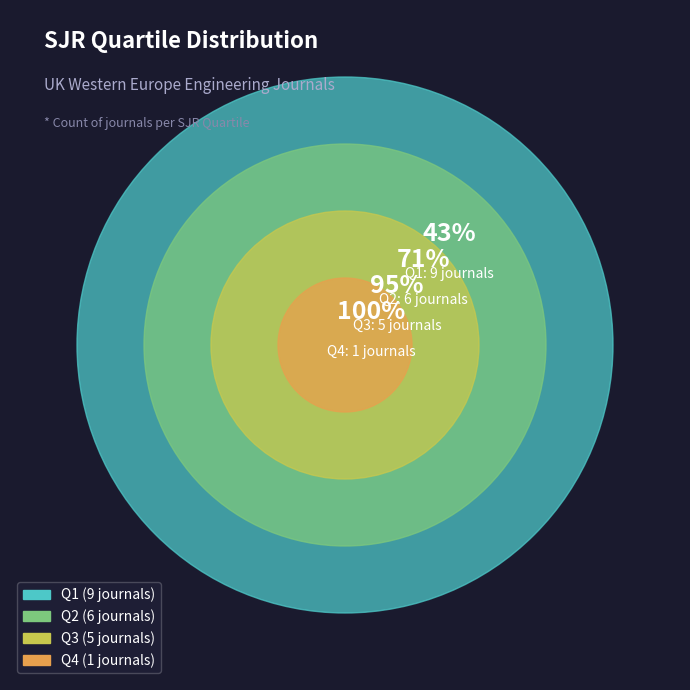

To the nearest percent, what is the average slice percentage?

25%